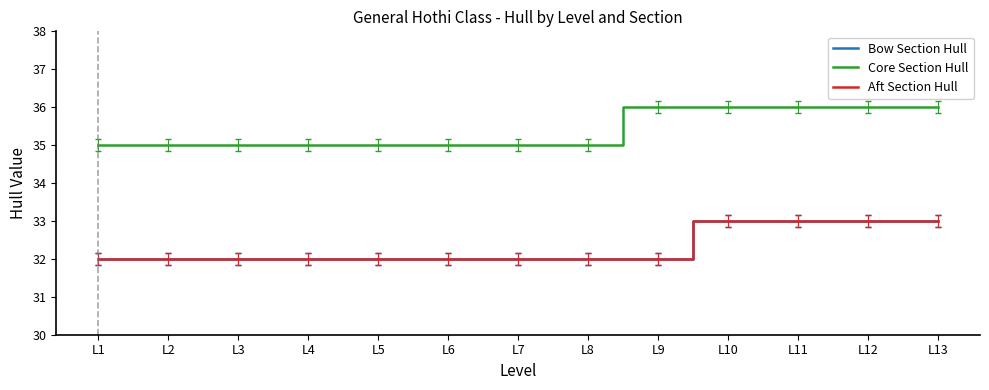

Which series changed the most between L1 and L3?

Bow Section Hull